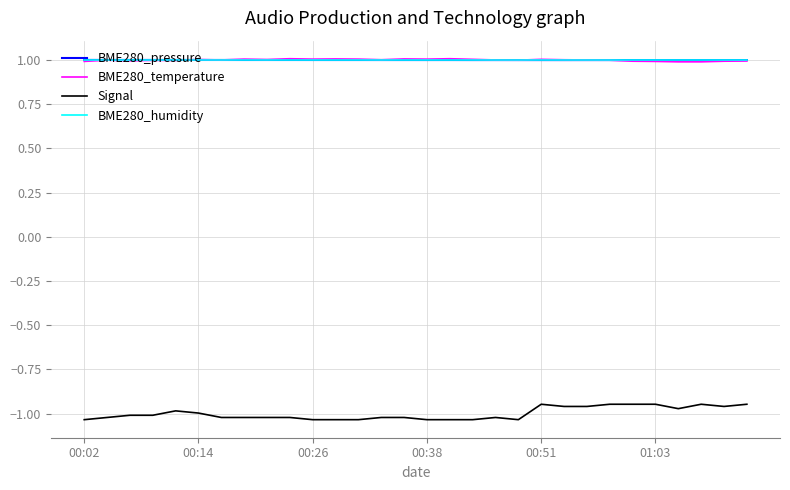

What is the greatest value displayed?

1.0